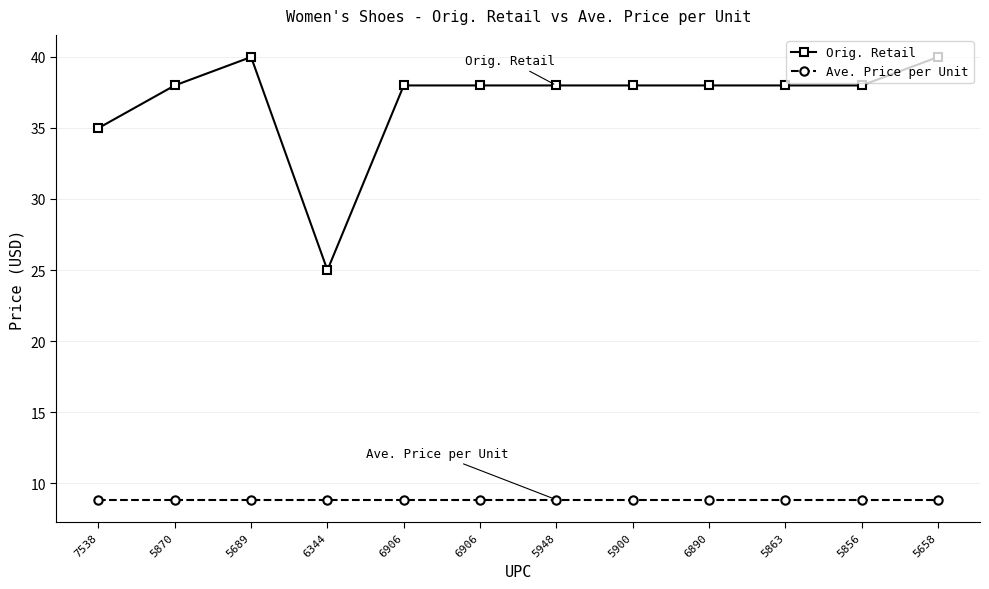

At how many categories does at least one series exceed 10?

12